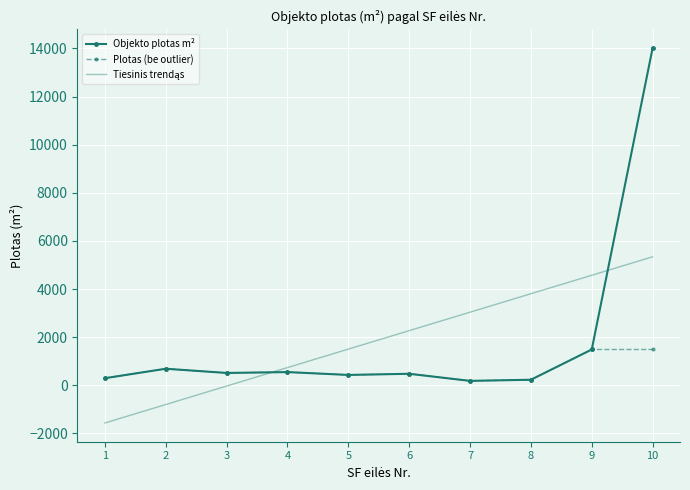

Which series has the largest range (max minus min)?

Objekto plotas m²